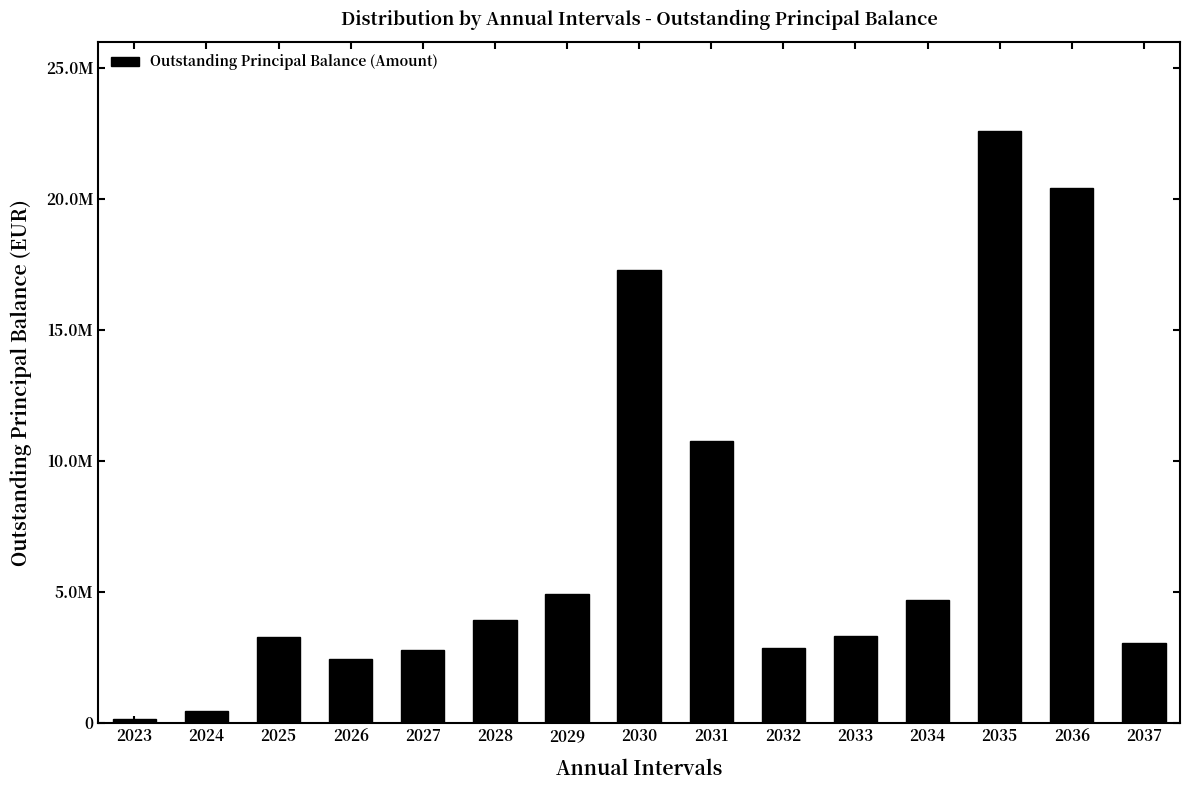

The chart shows a value of 4567380.8 at 2027. True or false?

False